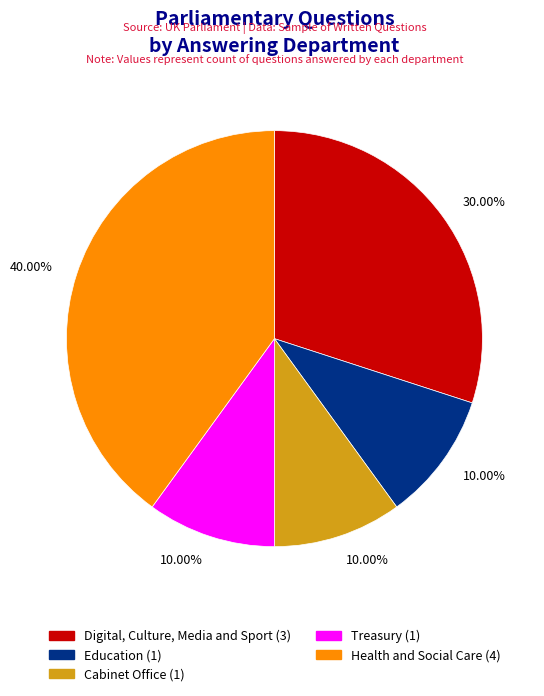

Does Health and Social Care account for over 50% of the chart?

No